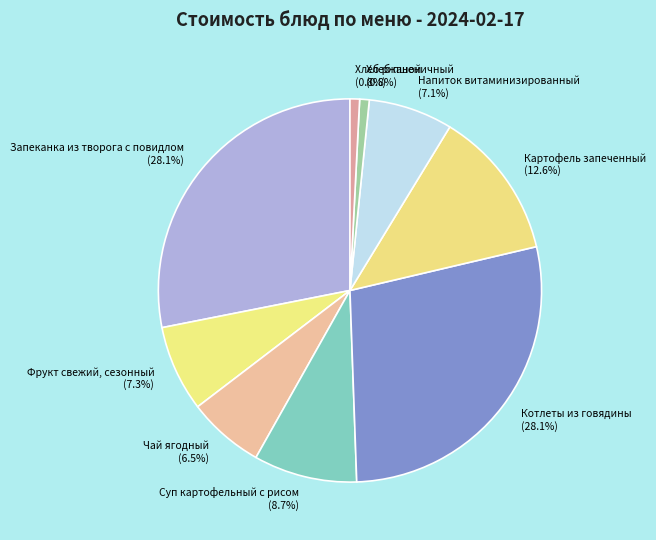

Between Хлеб ржаной and Чай ягодный, which is larger?

Чай ягодный